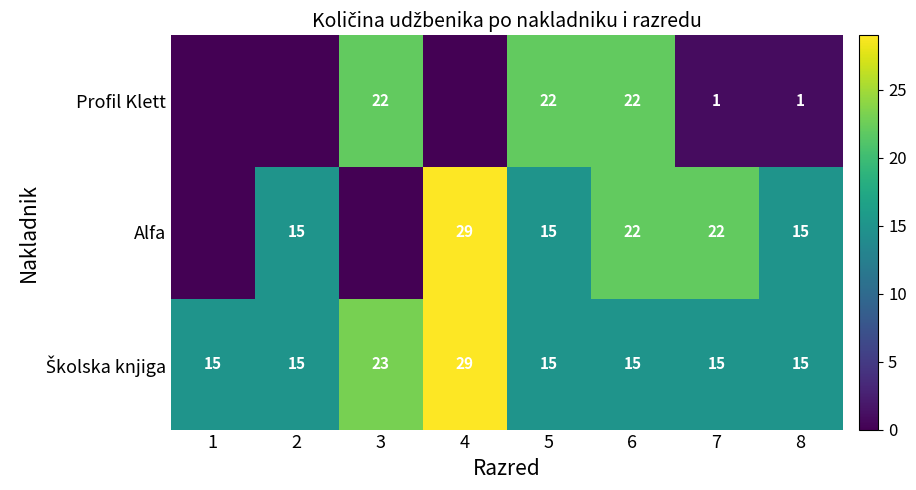

True or false: Profil Klett has a value of 15 at 6.

False